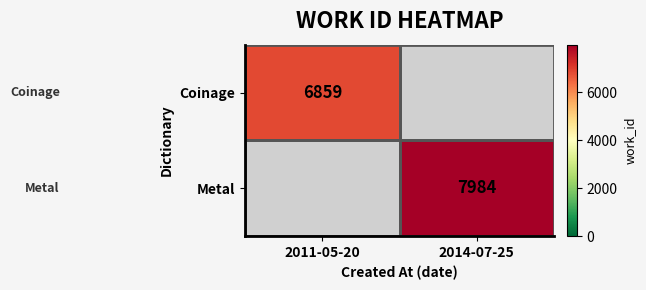

What is the smallest value displayed?

6859.0